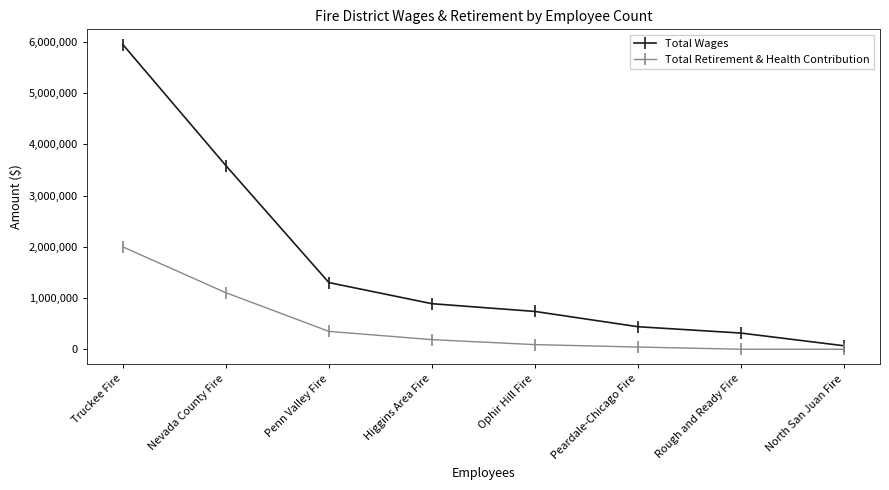

Reading left to right, extract all data points from this chart.

Total Wages: Truckee Fire=5947292	Nevada County Fire=3584526	Penn Valley Fire=1300909	Higgins Area Fire=889071	Ophir Hill Fire=737683	Peardale-Chicago Fire=439604	Rough and Ready Fire=315682	North San Juan Fire=67756
Total Retirement & Health Contribution: Truckee Fire=1997513	Nevada County Fire=1103198	Penn Valley Fire=348680	Higgins Area Fire=187418	Ophir Hill Fire=90096	Peardale-Chicago Fire=42900	Rough and Ready Fire=0	North San Juan Fire=0